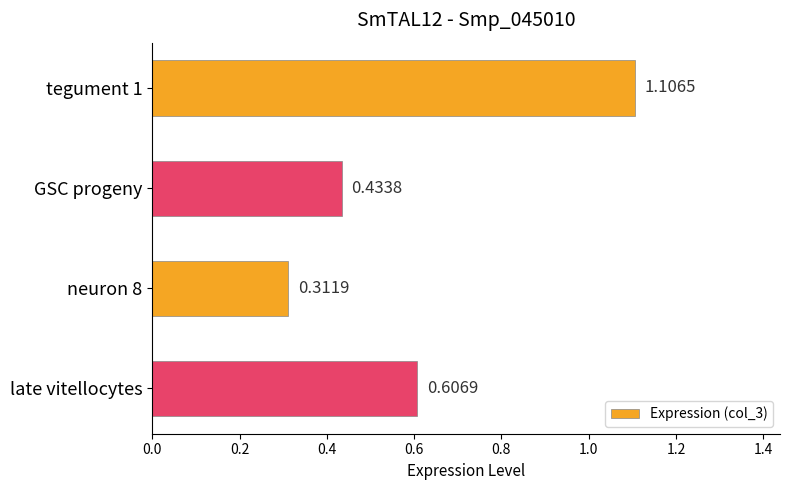

Where is the data nearest to the value 0?

neuron 8